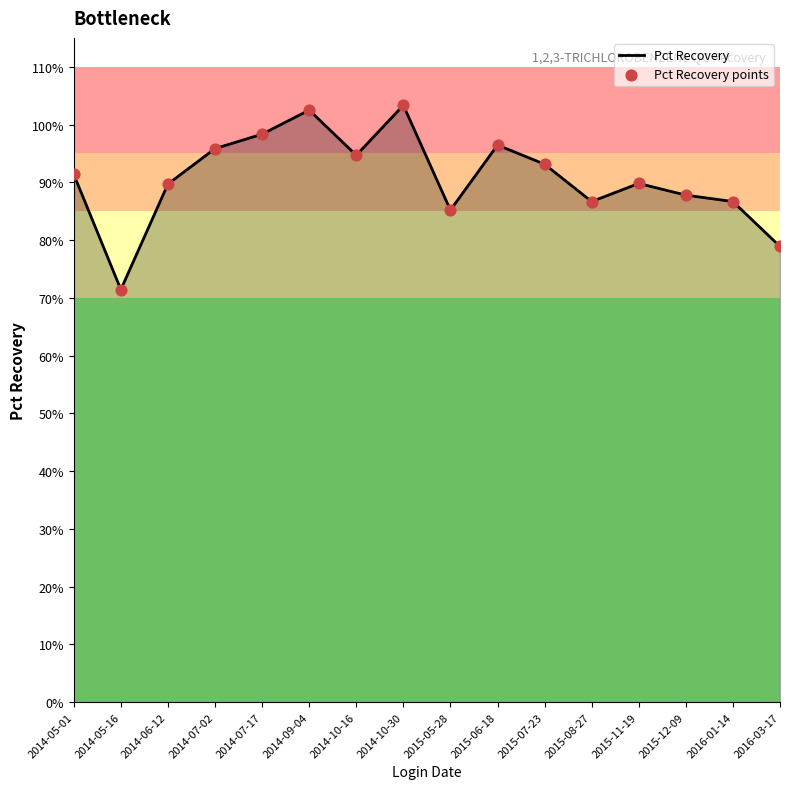

What are all the series names shown in the legend?

Pct Recovery, Pct Recovery points